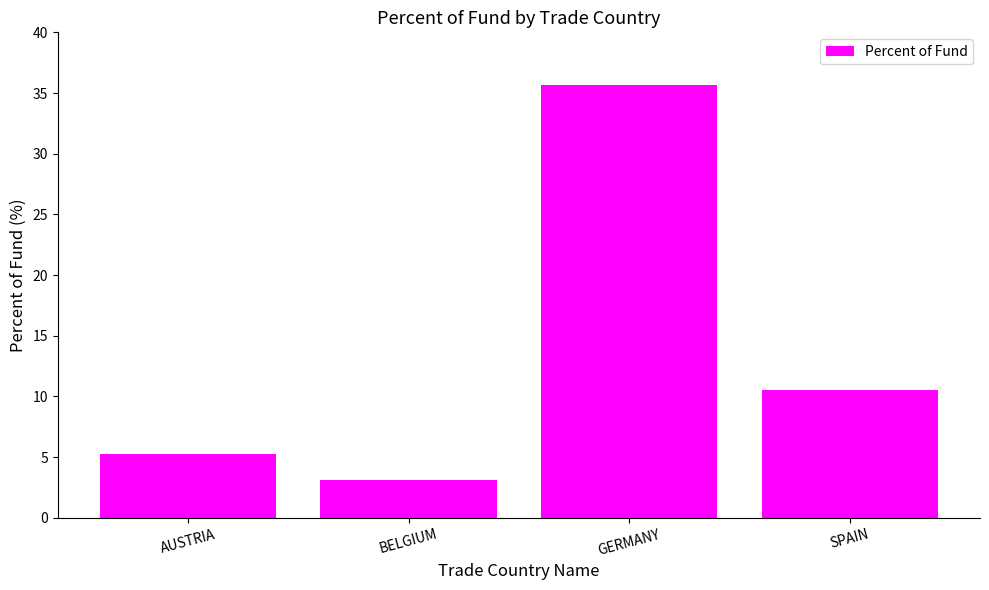

Rank the categories by value from highest to lowest.

GERMANY, SPAIN, AUSTRIA, BELGIUM